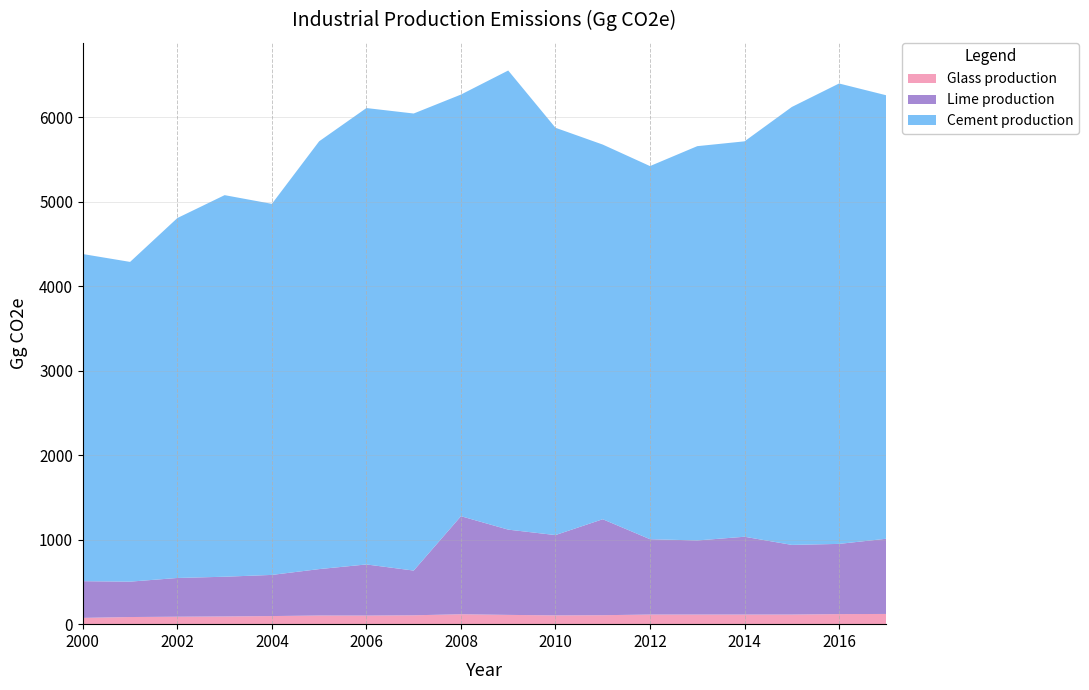

Reading right to left, list all the values displayed in this chart.

Cement production: 5246.4	5447.3	5181.1	4678.2	4665.0	4414.5	4432.8	4819.0	5432.1	4988.6	5407.7	5399.8	5061.5	4390.1	4514.6	4258.4	3783.0	3870.6
Lime production: 890.0	830.5	824.0	920.5	876.6	891.4	1135.4	950.2	1008.7	1159.9	529.1	604.8	549.2	486.9	470.0	458.3	418.7	434.1
Glass production: 120.9	119.2	113.9	113.9	113.9	113.9	106.1	103.9	109.8	117.4	105.0	101.8	102.4	95.9	91.3	88.3	84.4	74.4